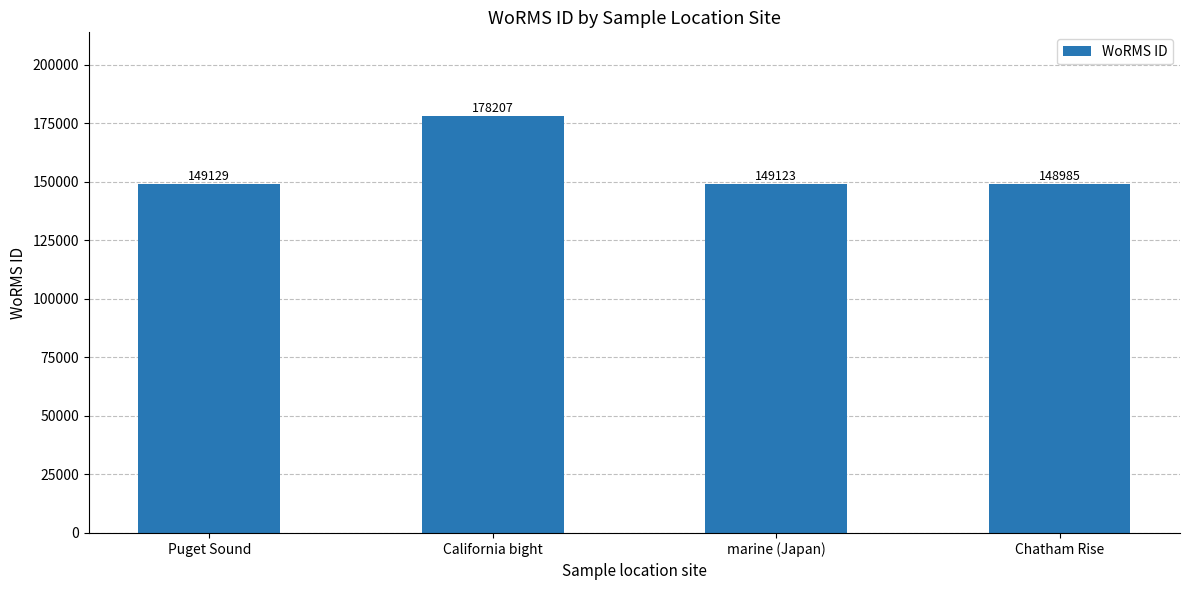

What is the maximum value shown in the chart?

178207